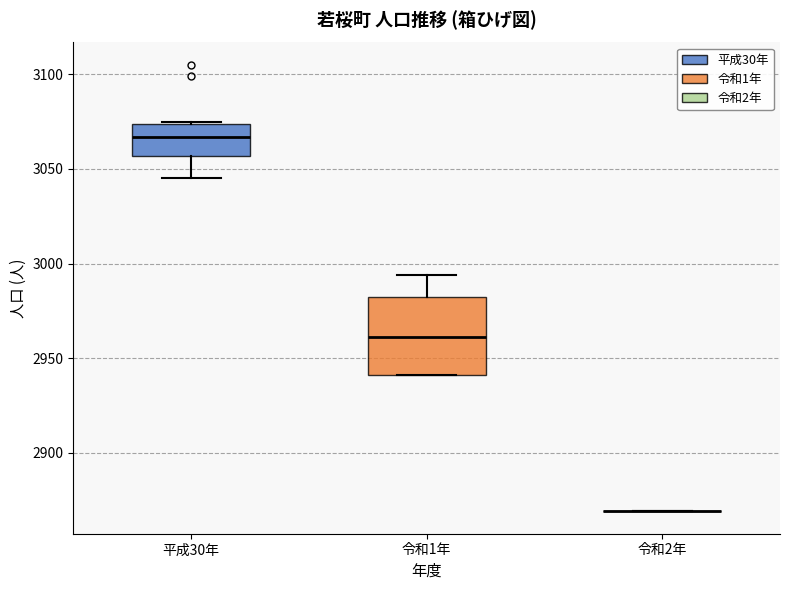

Where does the median line of the box for 令和1年 sit on the y-axis? The values are not printed on the chart, so give them approximately, as read against the axis.

2960